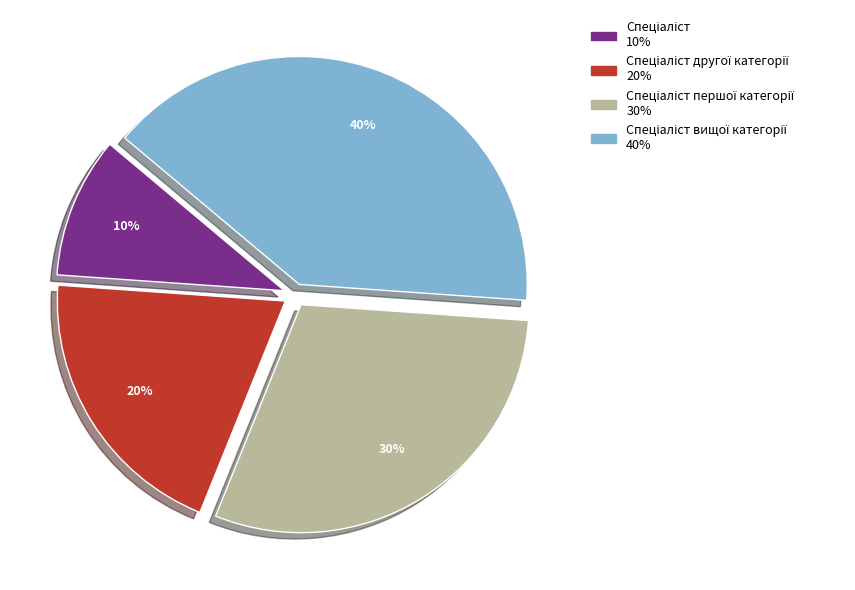

Is there a majority slice in this chart?

No